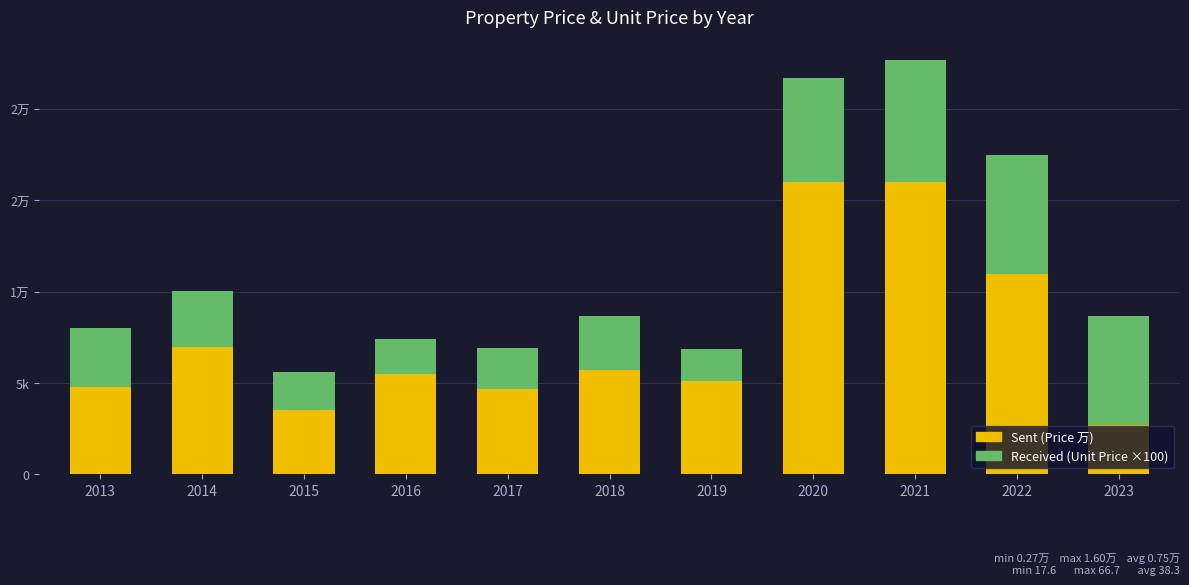

Does the chart contain stacked bars?

Yes